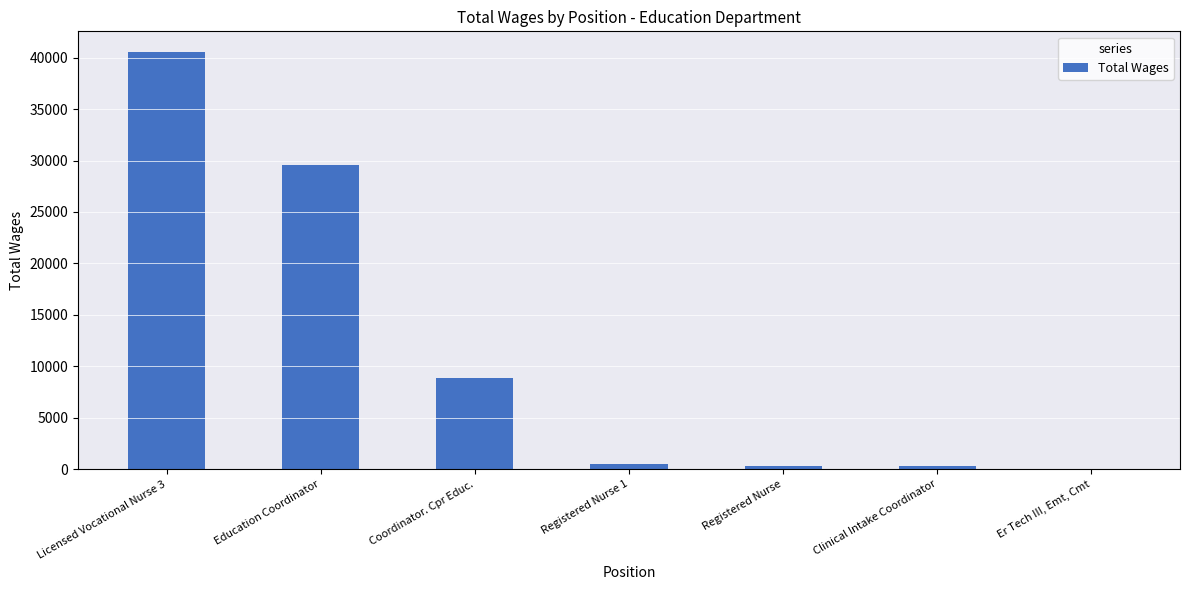

What is the sum of all values?

80114